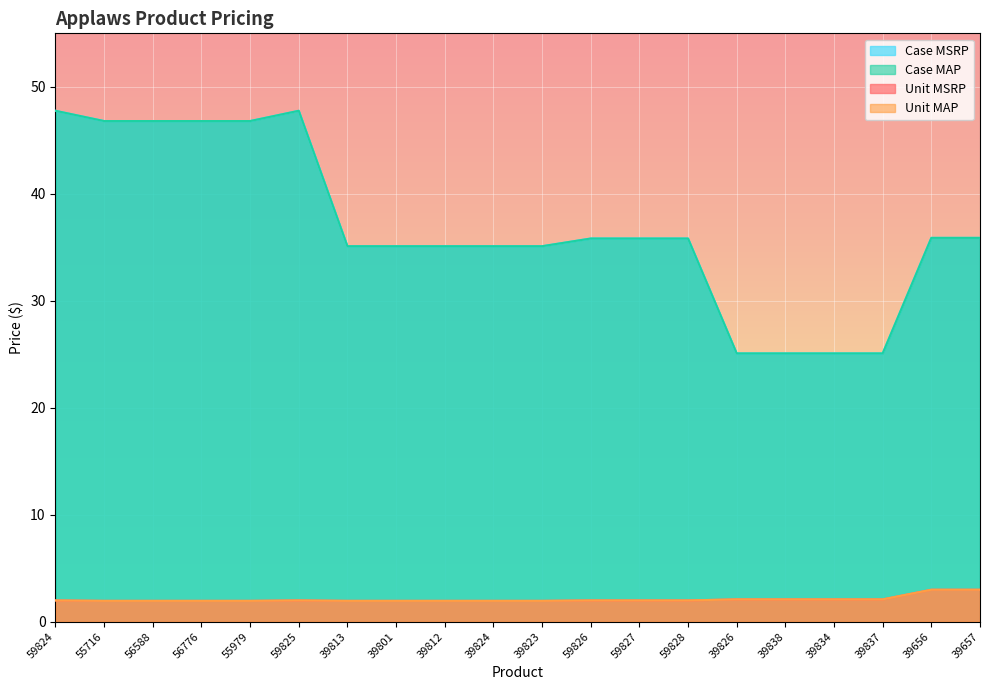

At which label does Unit MAP reach its minimum?

55716